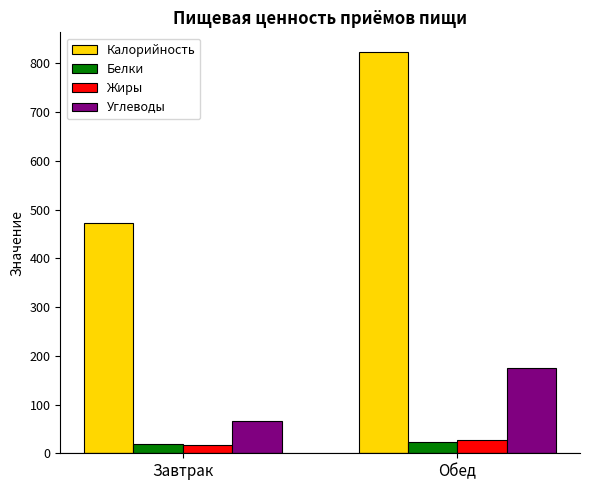

What is the difference between the maximum and minimum values in the Жиры series?

9.7